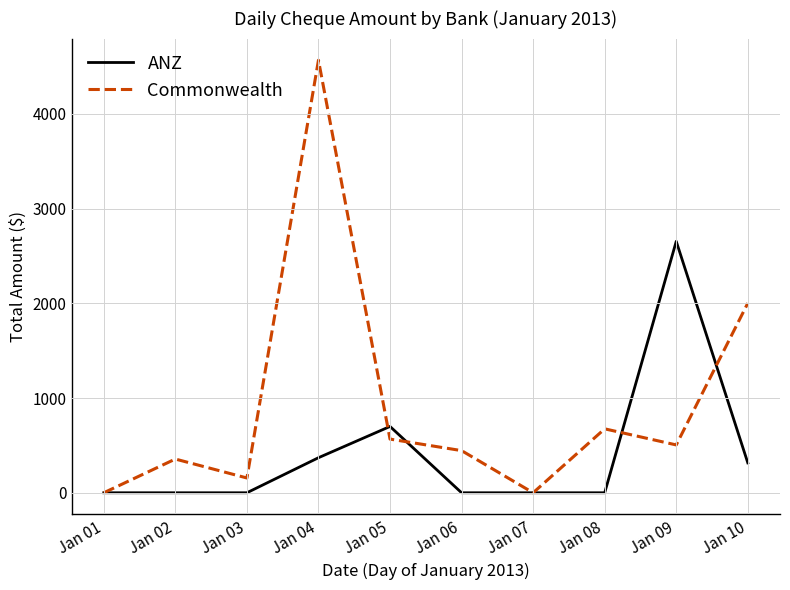

The value of ANZ at Jan 06 is 0.0. True or false?

True